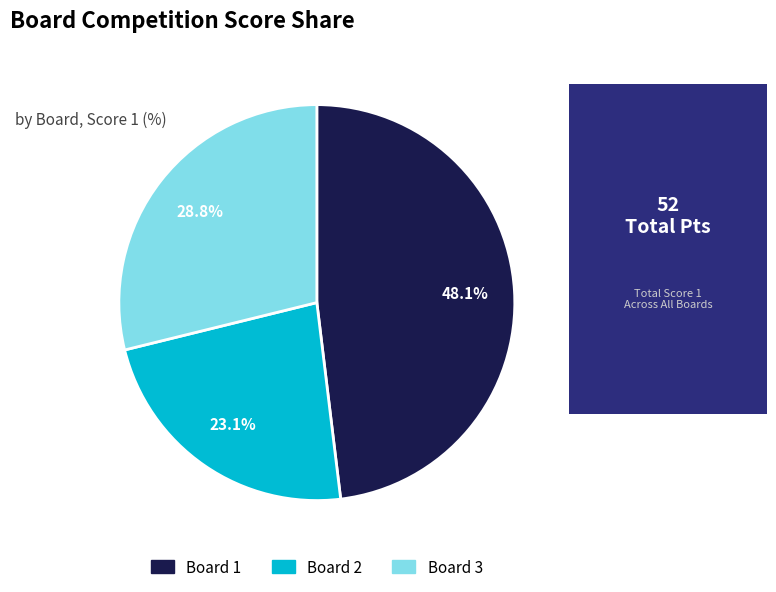

What is the total percentage of Board 1 and Board 3?

76.9%